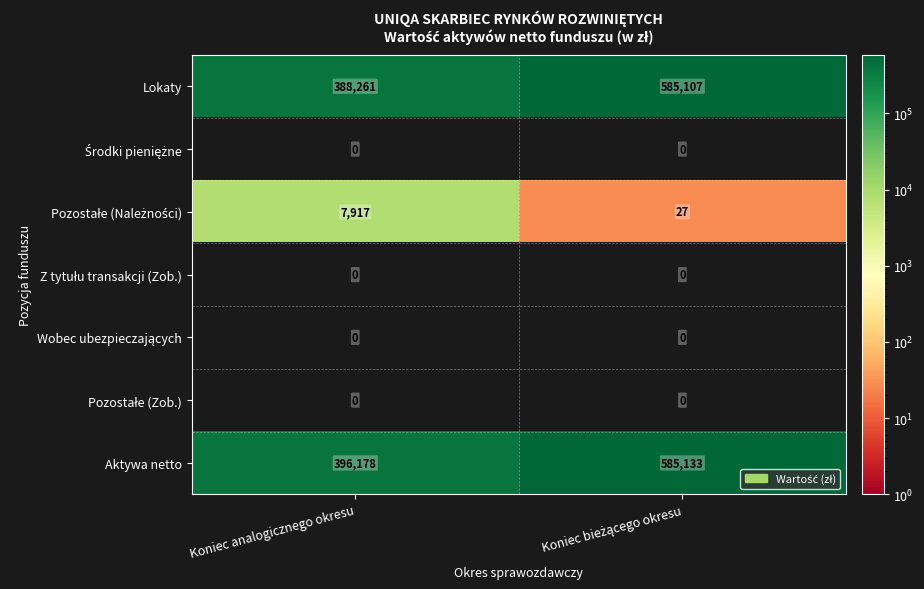

Where is Lokaty nearest to the value 486684?

Koniec analogicznego okresu